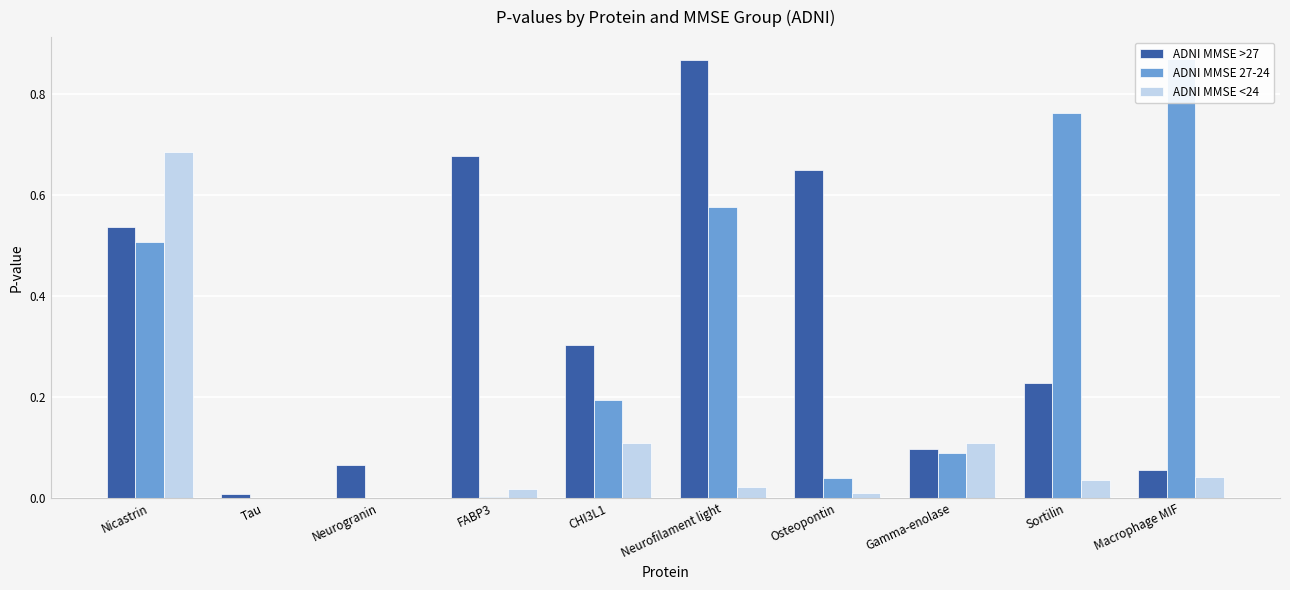

Is the value of ADNI MMSE <24 at Neurofilament light greater than the value of ADNI MMSE >27 at Neurofilament light?

No